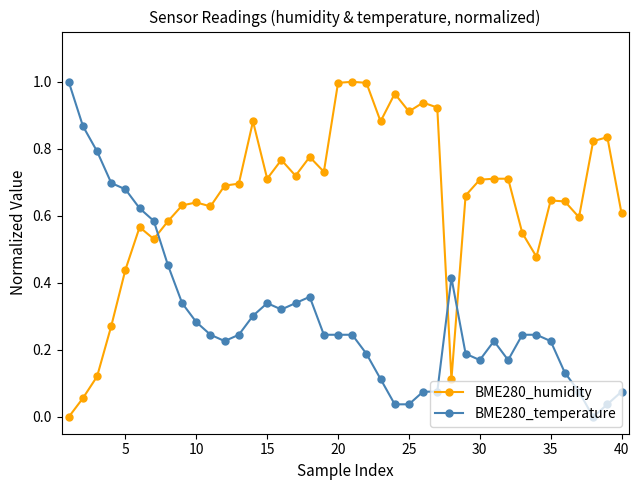

Rank the series by their average value, from lowest to highest.

BME280_temperature, BME280_humidity